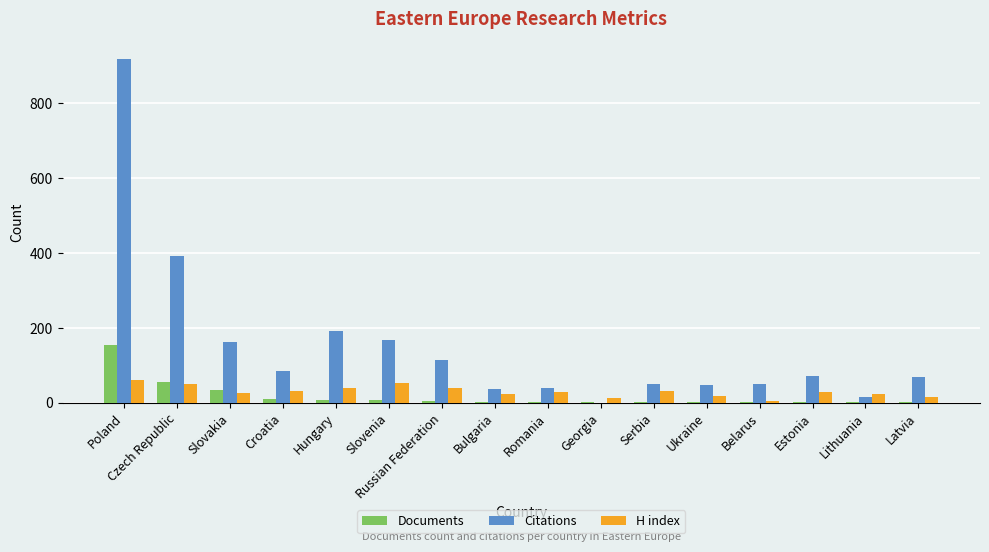

What is the sum of all Citations values?

2412